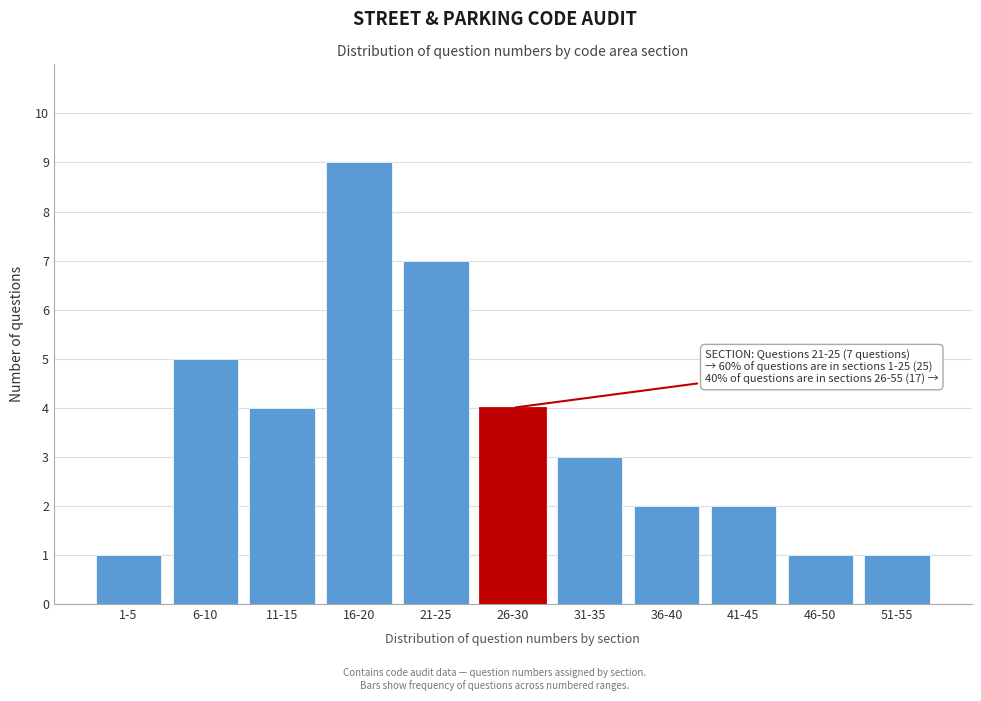

Reading right to left, what are all the values shown in this chart?

1	1	2	2	3	4	7	9	4	5	1